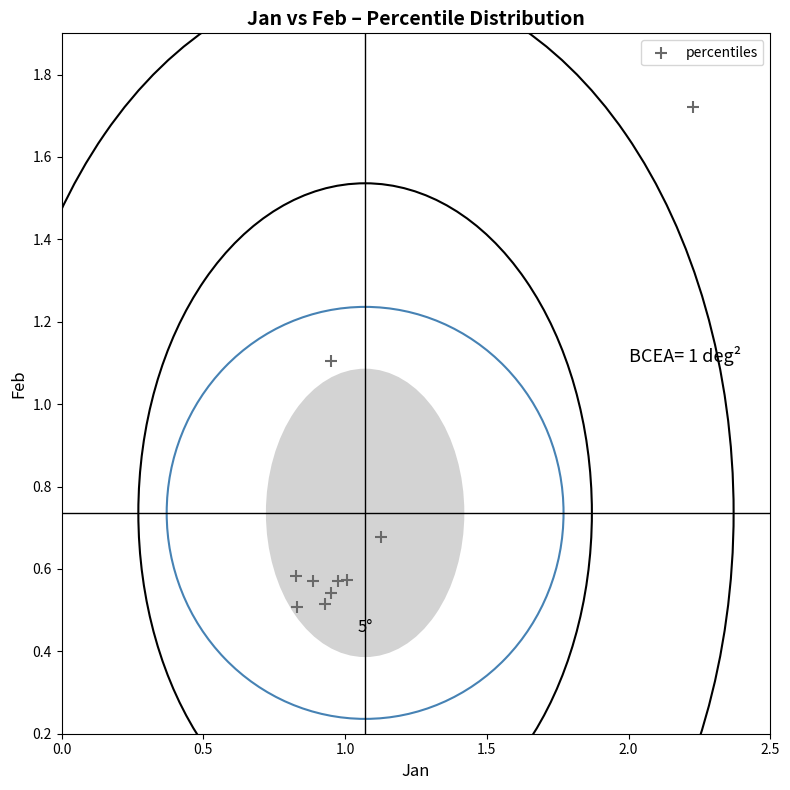

What is the average X value?

1.1